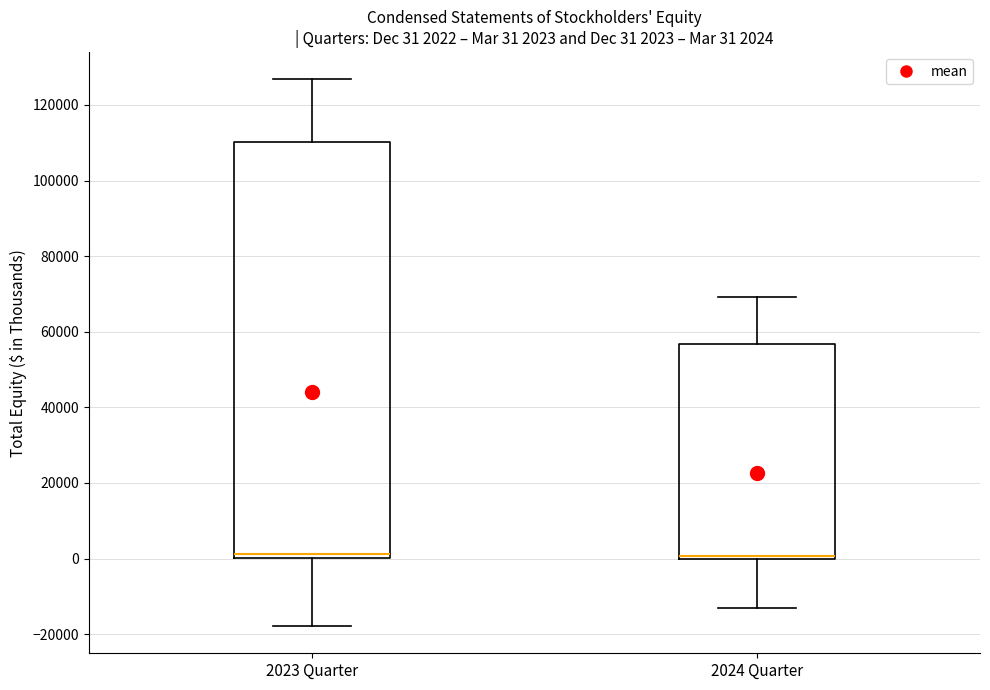

Comparing the boxes themselves (not the whiskers), which one is the tallest?

2023 Quarter